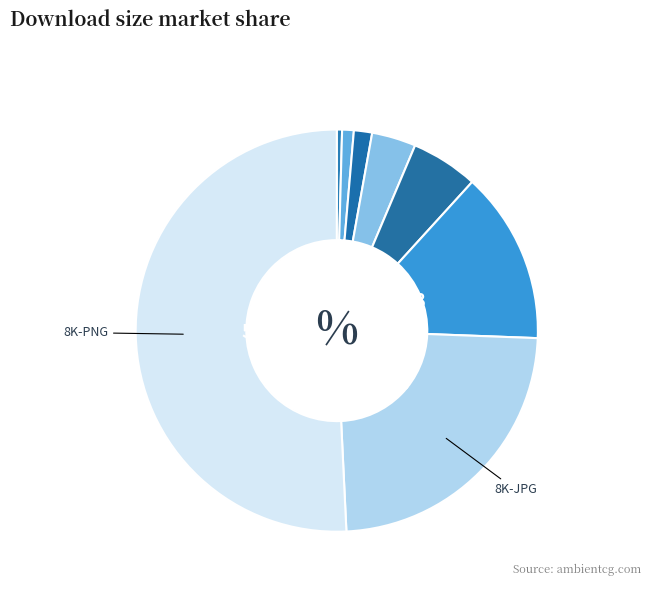

Rank the categories by value from highest to lowest.

8K-PNG, 8K-JPG, 4K-PNG, 4K-JPG, 2K-PNG, 2K-JPG, 1K-PNG, 1K-JPG